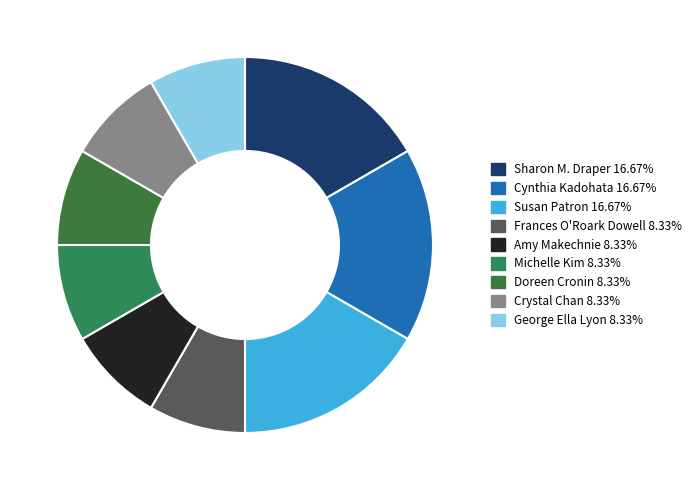

Is it true that Cynthia Kadohata is 8% of the pie?

False